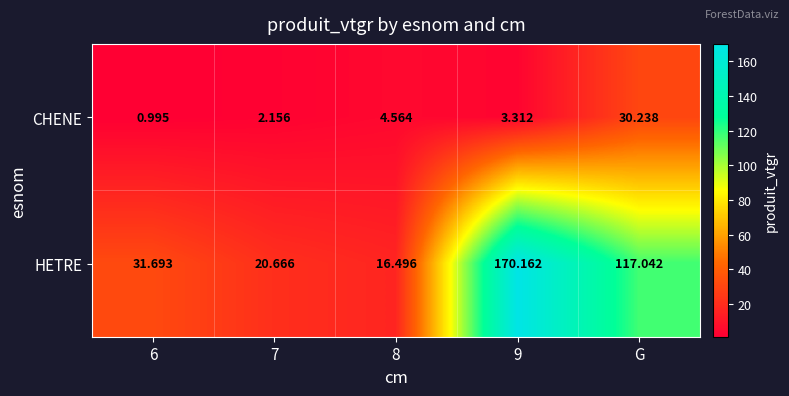

Which series has the widest spread of values?

HETRE